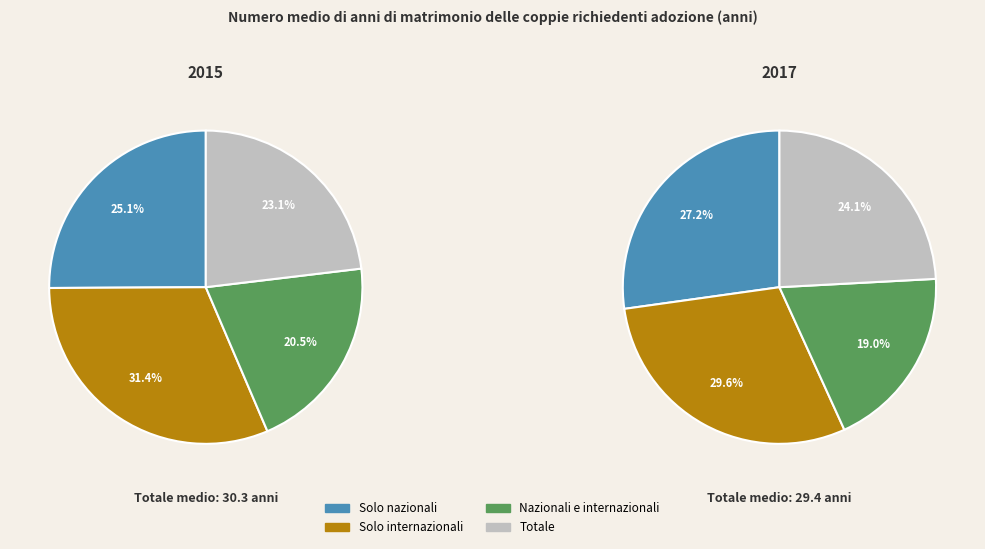

What percentage is the Solo nazionali slice, to the nearest percent?

26%